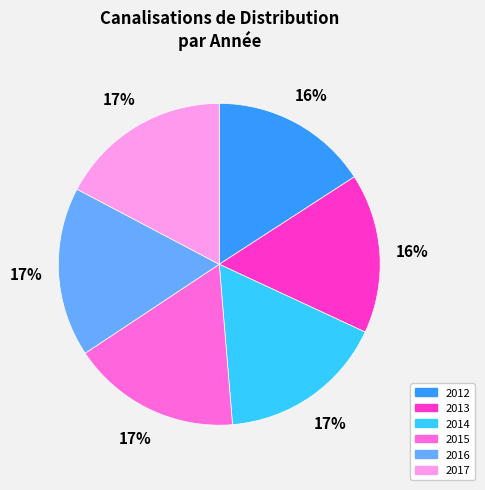

Is it true that 2013 is 16% of the pie?

True